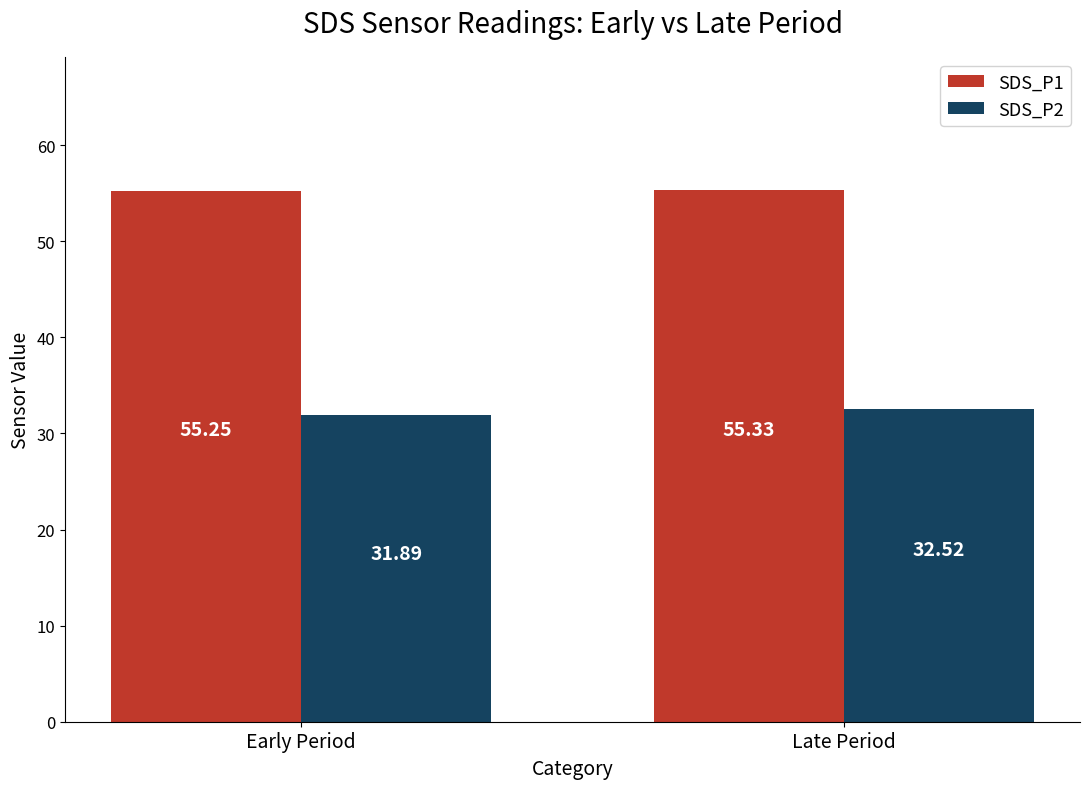

Count the SDS_P2 values in the range 31 to 32.

1